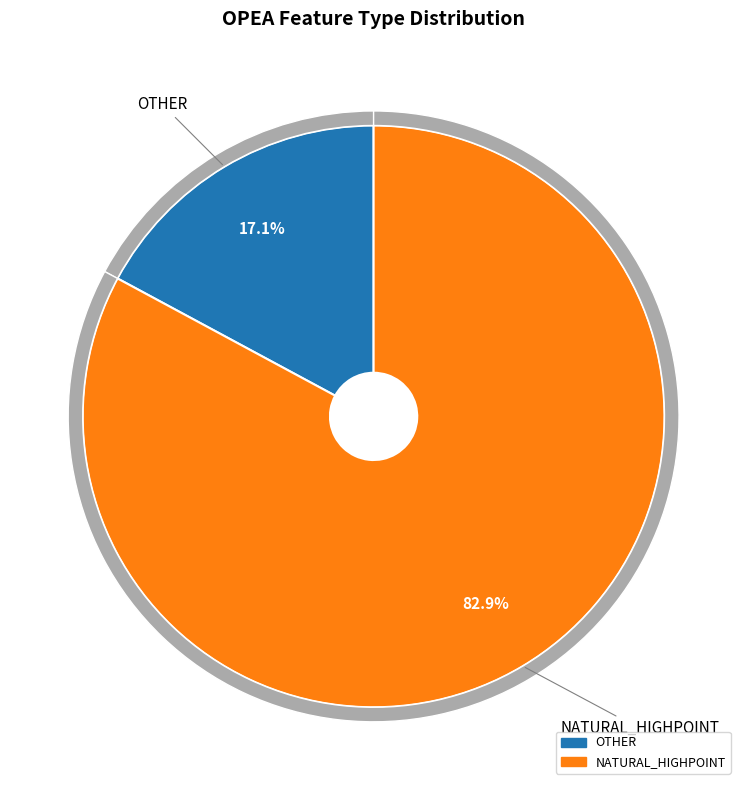

Is it true that opea.53749 is 30% of the pie?

False